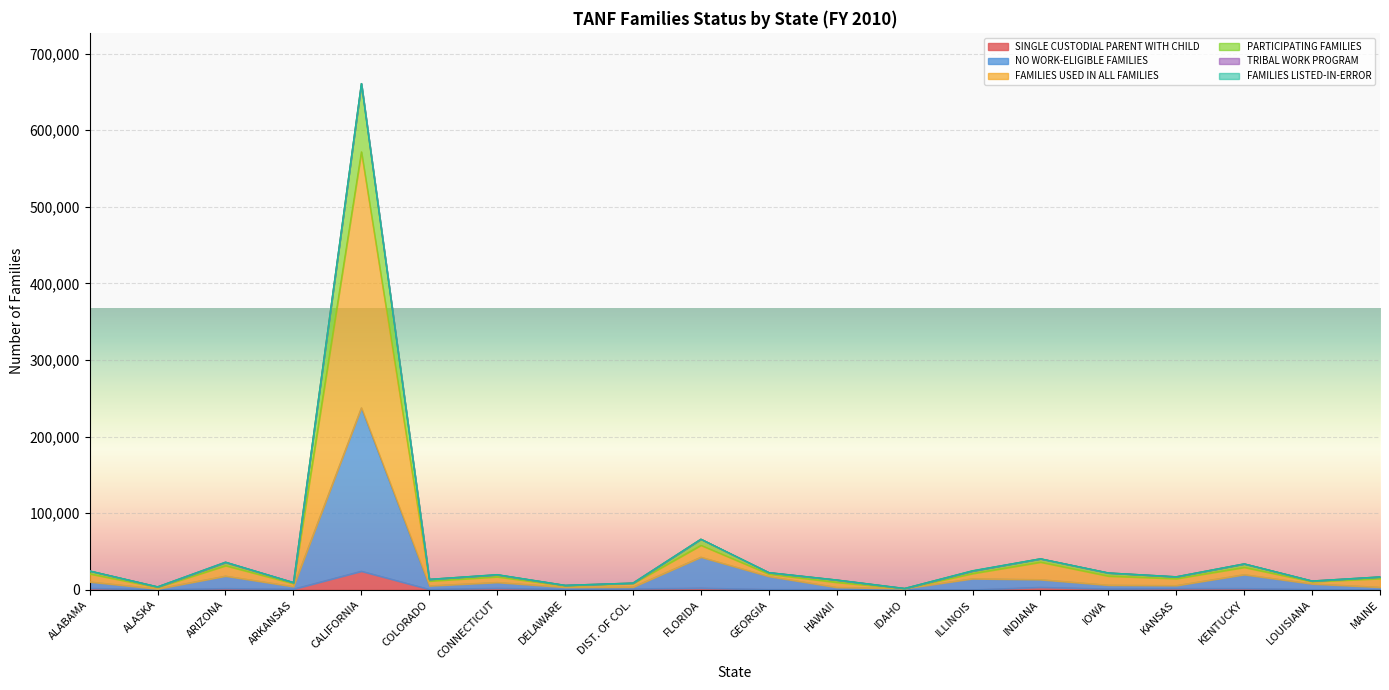

What is the label of the 11th point from the right?

FLORIDA